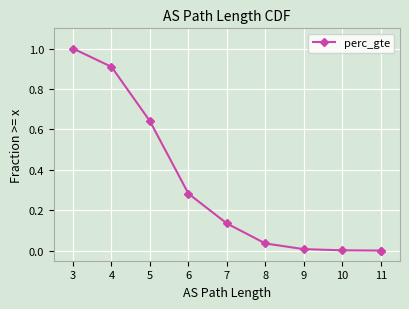

What is the difference between the maximum and minimum values?

1.0